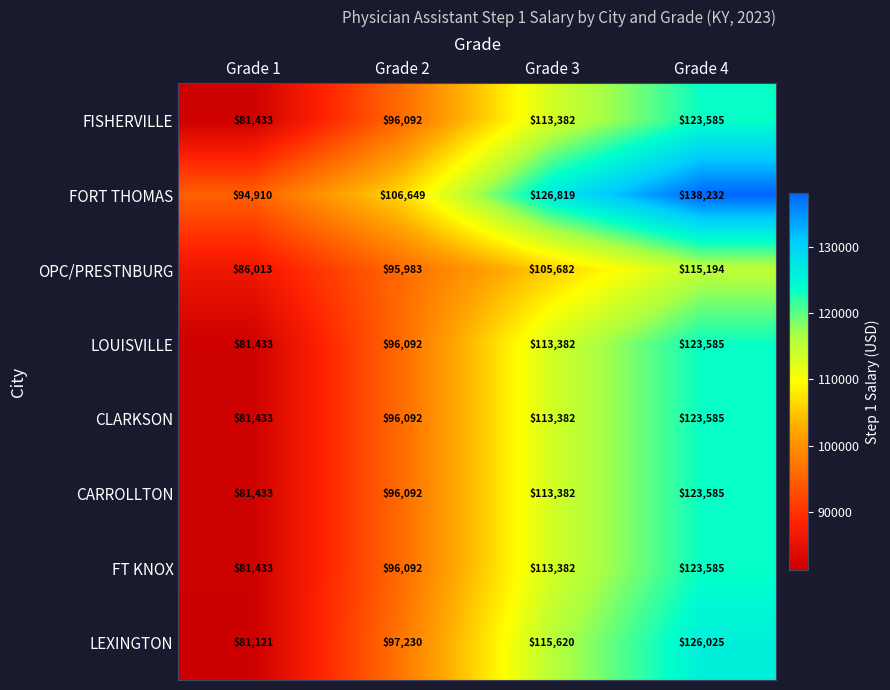

What is the sum of the FT KNOX values at Grade 3 and Grade 2?

209474